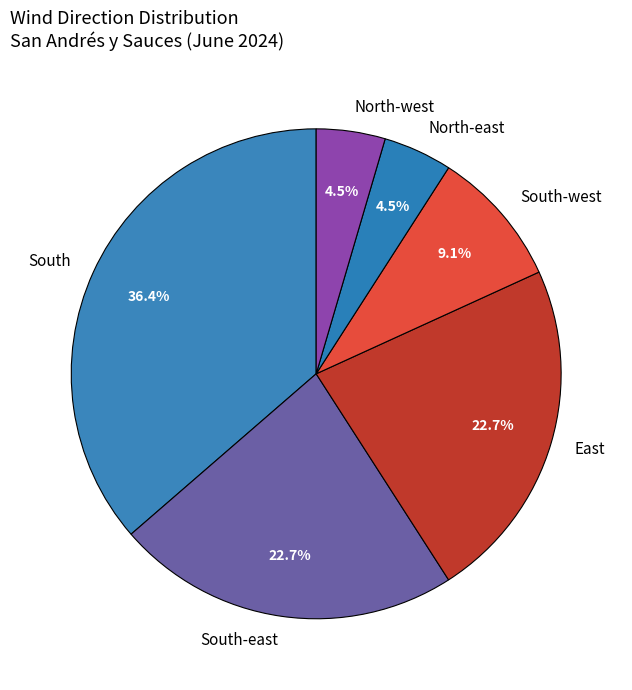

Between South-east and South, which is larger?

South